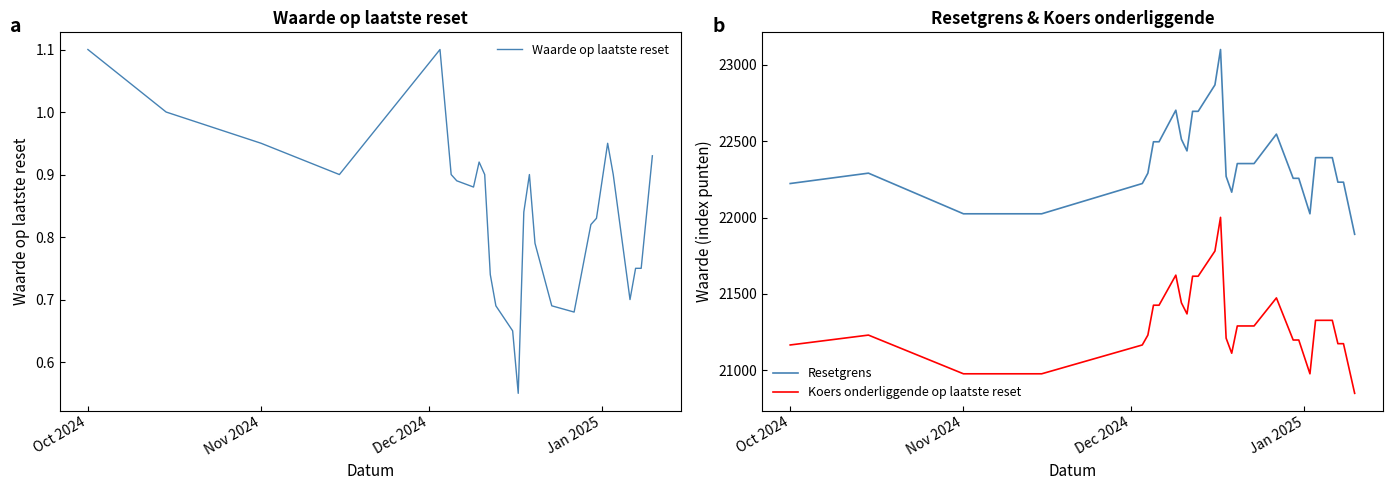

What are all the series names shown in the legend?

Waarde op laatste reset, Resetgrens, Koers onderliggende op laatste reset